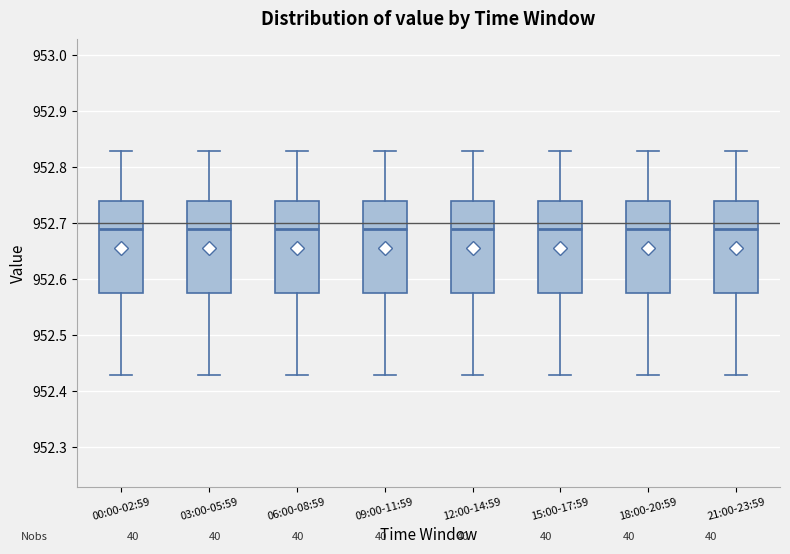

Reading left to right, read every box against the y-axis: the position of its median line, the range the box covers, and the ends of its whiskers. The values are not printed on the chart, so give them approximately, as read against the axis.

00:00-02:59: median 952.69, box 952.58 to 952.74, whiskers 952.43 to 952.83
03:00-05:59: median 952.69, box 952.58 to 952.74, whiskers 952.43 to 952.83
06:00-08:59: median 952.69, box 952.58 to 952.74, whiskers 952.43 to 952.83
09:00-11:59: median 952.69, box 952.58 to 952.74, whiskers 952.43 to 952.83
12:00-14:59: median 952.69, box 952.58 to 952.74, whiskers 952.43 to 952.83
15:00-17:59: median 952.69, box 952.58 to 952.74, whiskers 952.43 to 952.83
18:00-20:59: median 952.69, box 952.58 to 952.74, whiskers 952.43 to 952.83
21:00-23:59: median 952.69, box 952.58 to 952.74, whiskers 952.43 to 952.83